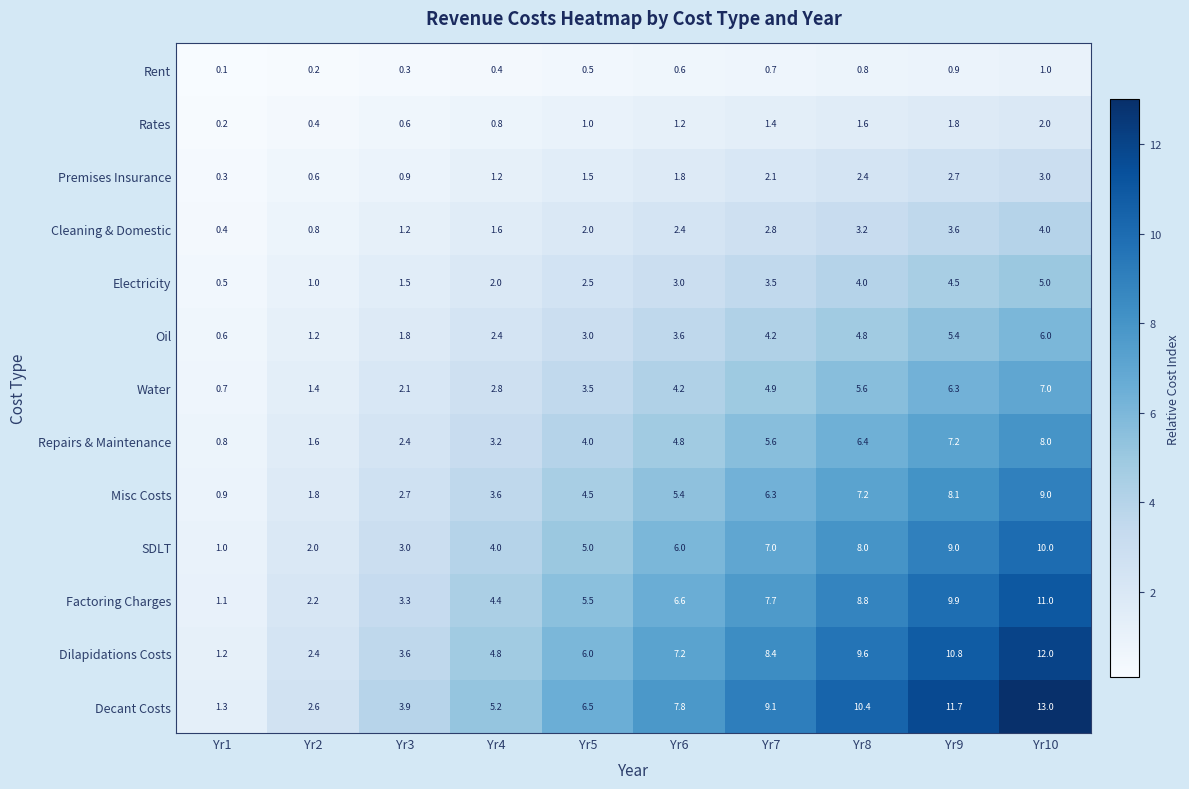

The value of Cleaning & Domestic at Yr8 is 3.2. True or false?

True